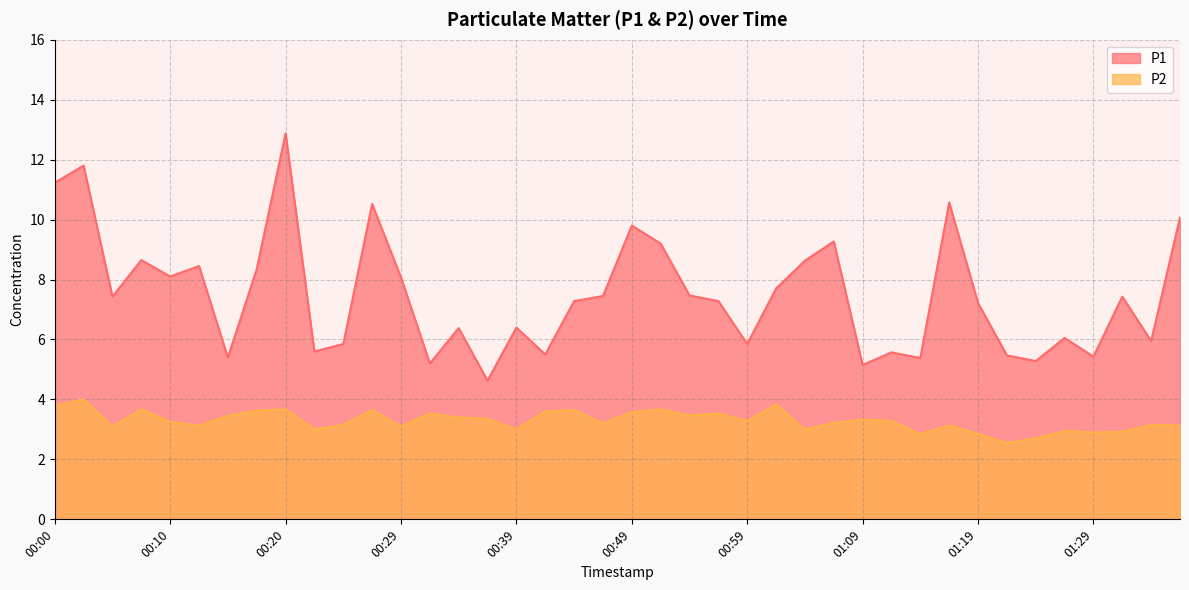

Is the value of P2 at 01:21 greater than the value of P1 at 01:21?

No